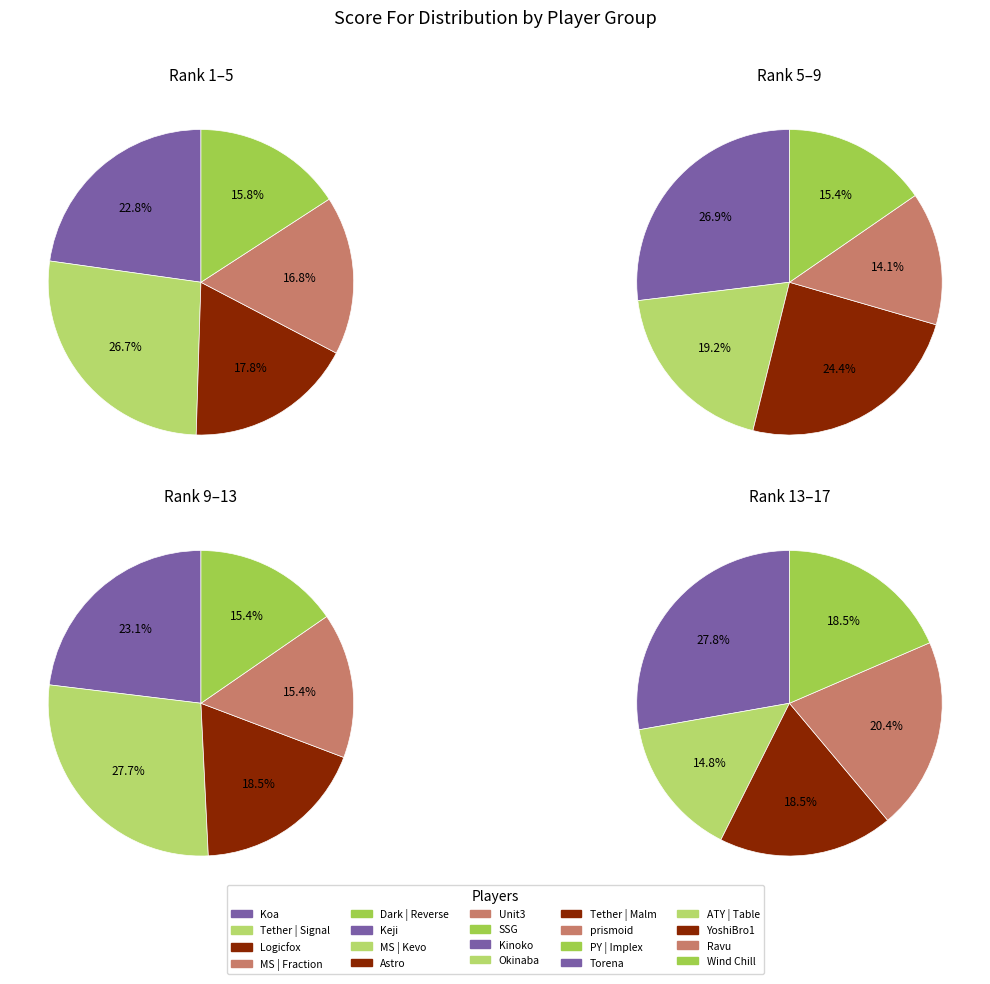

Which category has the biggest portion of the pie?

Tether | Signal